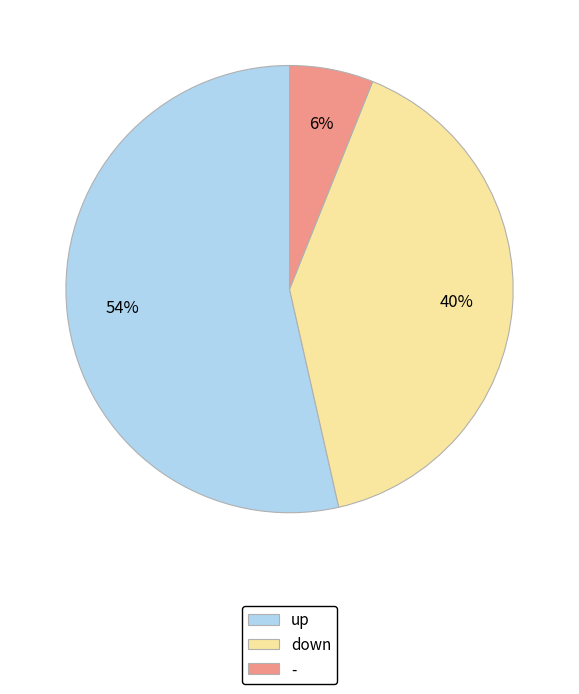

True or false: down accounts for 40% of the total.

True